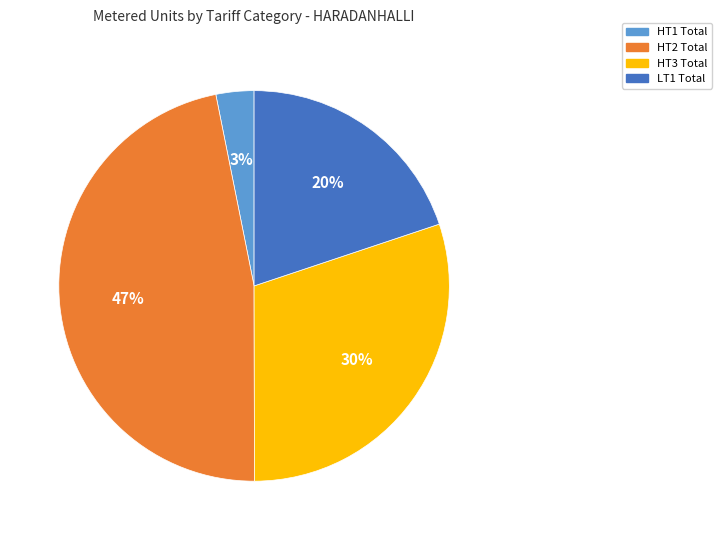

Which has a higher value, HT2 Total or HT3 Total?

HT2 Total